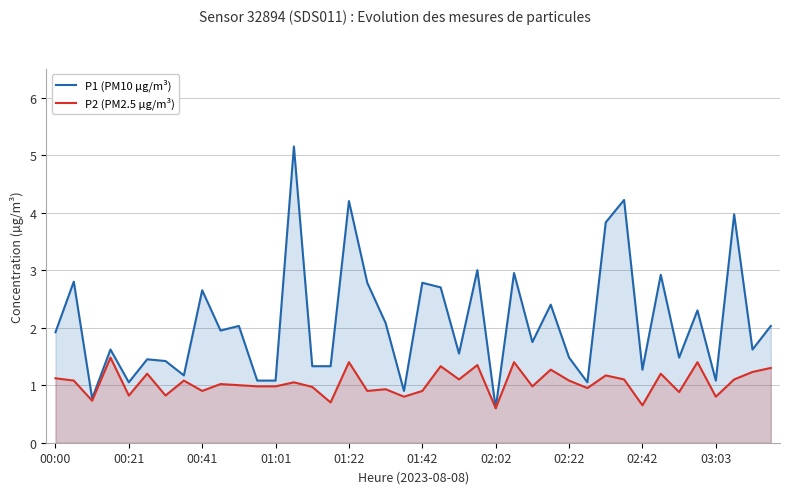

What is the value of the P1 (PM10 µg/m³) point at the 30th from the left?

1.1